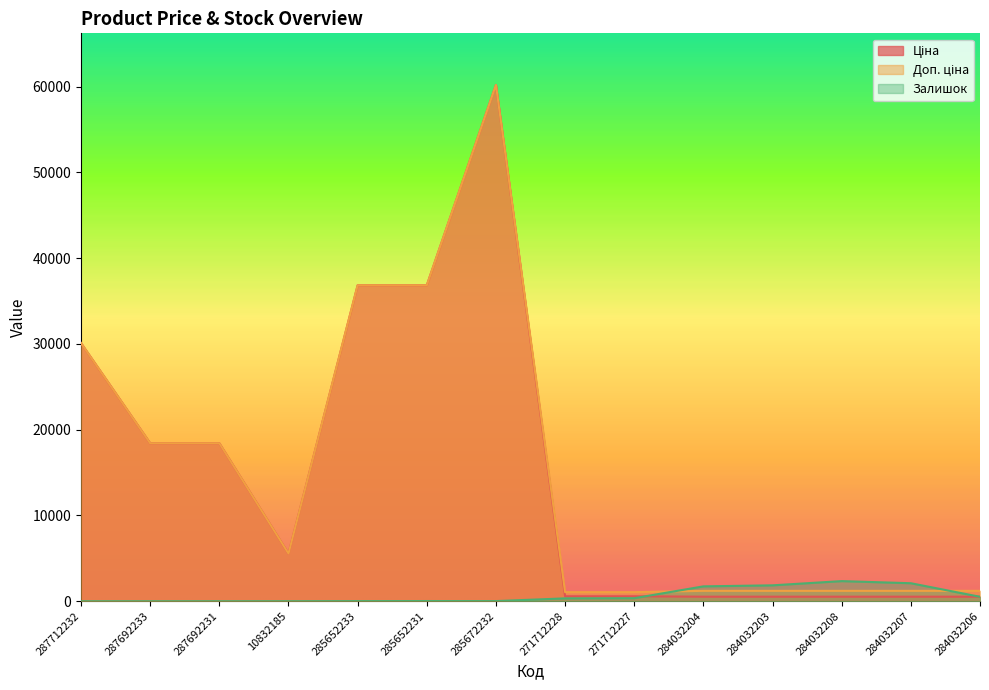

Does the chart have visible grid lines?

No